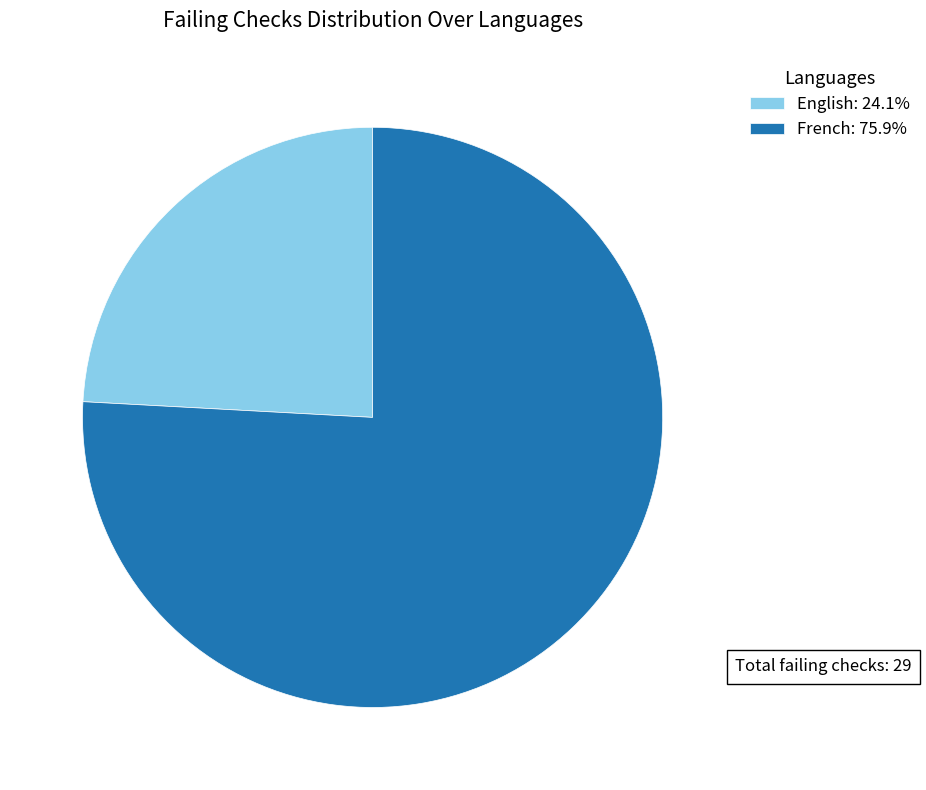

Is it true that French is 91% of the pie?

False